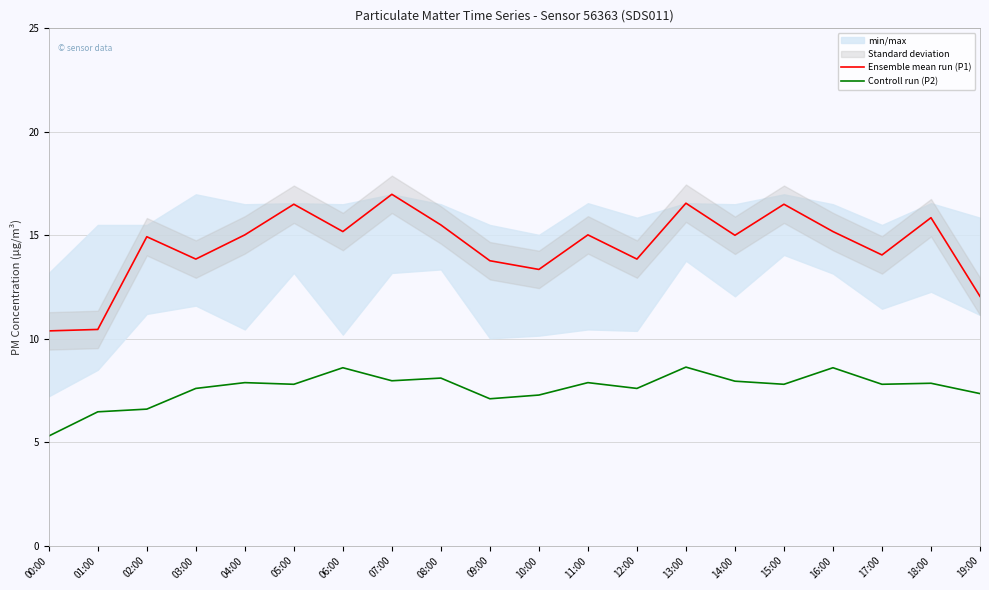

Reading left to right, what are all the values shown in this chart?

Ensemble mean run (P1): 00:00=10.4	01:00=10.4	02:00=14.9	03:00=13.8	04:00=15.0	05:00=16.5	06:00=15.2	07:00=17.0	08:00=15.5	09:00=13.8	10:00=13.3	11:00=15.0	12:00=13.8	13:00=16.6	14:00=15.0	15:00=16.5	16:00=15.2	17:00=14.1	18:00=15.8	19:00=12.1
Controll run (P2): 00:00=5.3	01:00=6.5	02:00=6.6	03:00=7.6	04:00=7.9	05:00=7.8	06:00=8.6	07:00=8.0	08:00=8.1	09:00=7.1	10:00=7.3	11:00=7.9	12:00=7.6	13:00=8.6	14:00=8.0	15:00=7.8	16:00=8.6	17:00=7.8	18:00=7.8	19:00=7.3